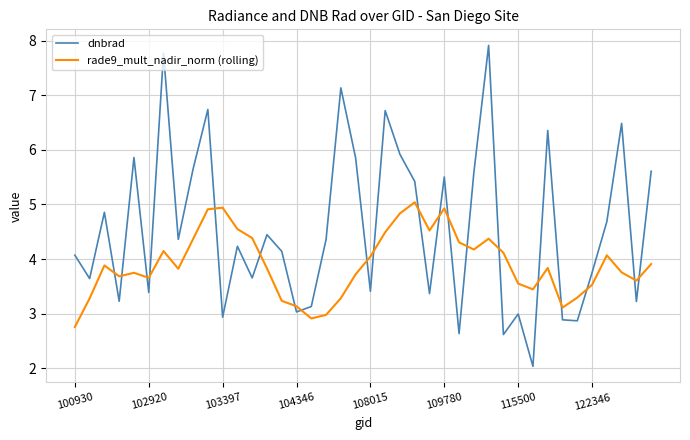

True or false: rade9_mult_nadir_norm (rolling) and dnbrad cross at least once.

True